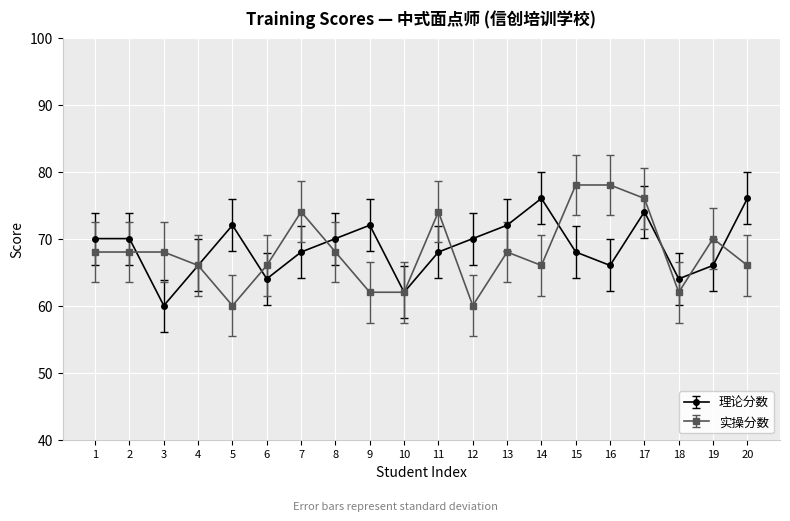

Reading left to right, extract all data points from this chart.

理论分数: 70	70	60	66	72	64	68	70	72	62	68	70	72	76	68	66	74	64	66	76
实操分数: 68	68	68	66	60	66	74	68	62	62	74	60	68	66	78	78	76	62	70	66